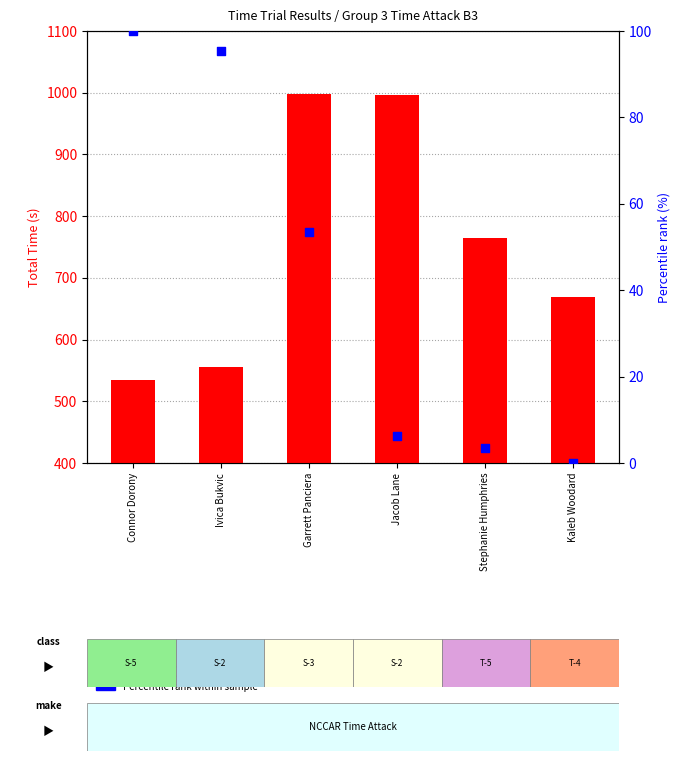

What are all the series names shown in the legend?

Total Time (s), Percentile rank within sample